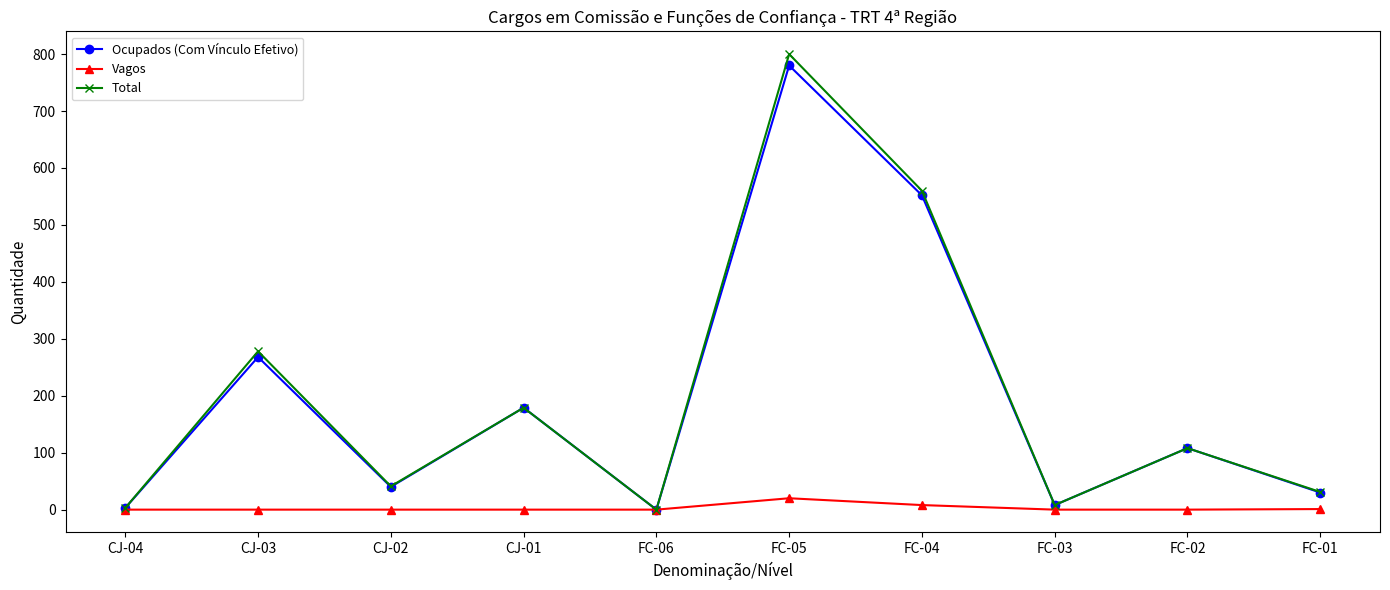

Where is Ocupados (Com Vínculo Efetivo) nearest to the value 390?

CJ-03